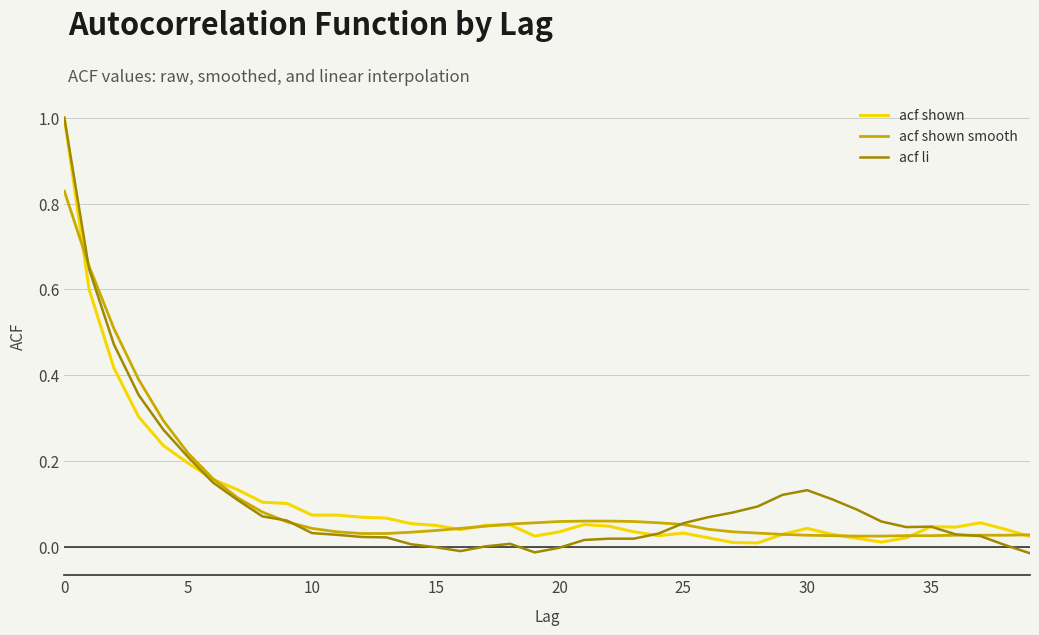

What is the difference between the maximum and second lowest values in the acf shown series?

1.0